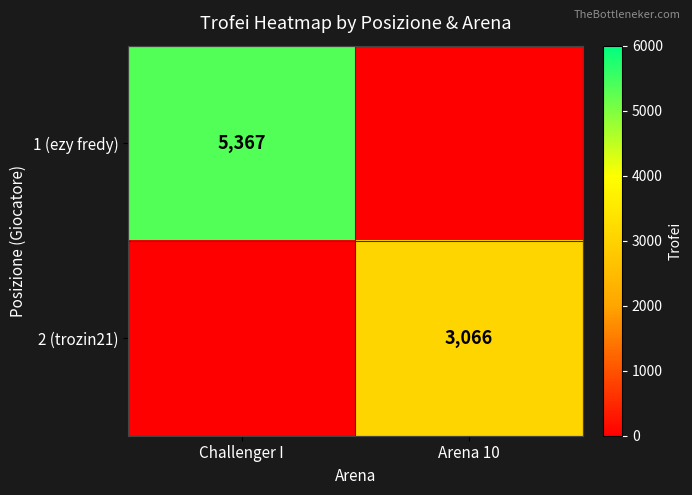

Is the value of 1 (ezy fredy) at Challenger I greater than the value of 2 (trozin21) at Arena 10?

Yes